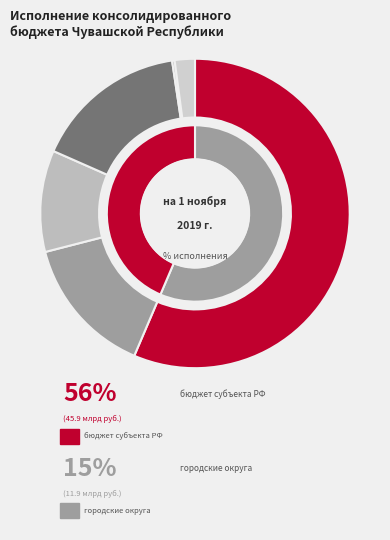

Does any single category account for the majority?

Yes